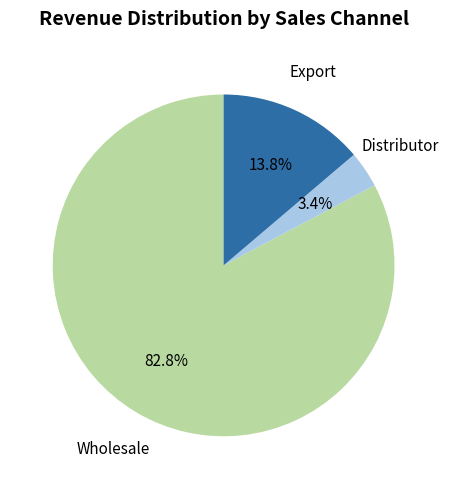

Is there a majority slice in this chart?

Yes